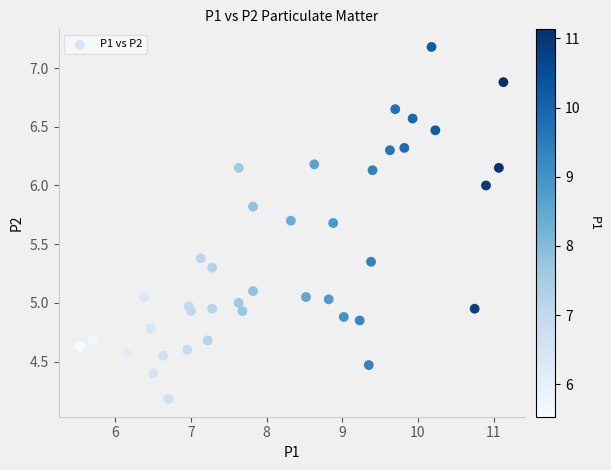

What is the range of Y values (max minus min)?

3.0